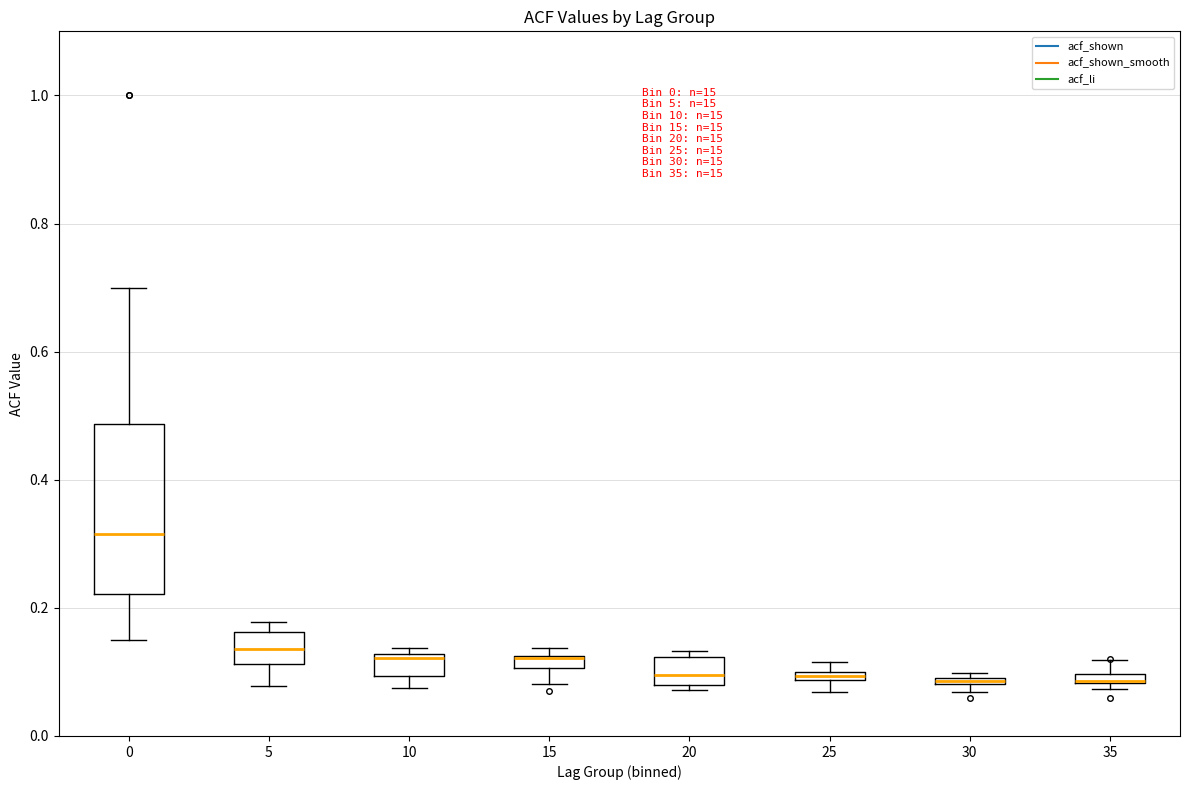

Where is the upper edge of the box at x = 35 on the y-axis? The values are not printed on the chart, so give them approximately, as read against the axis.

0.10